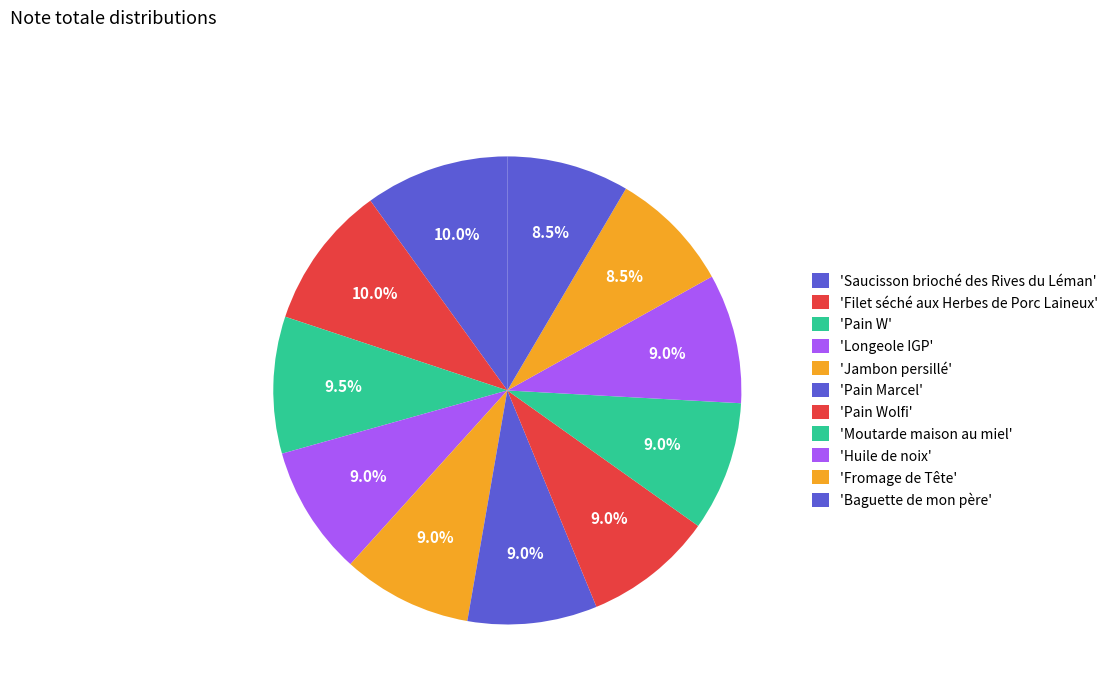

How many slices are in this pie chart?

11